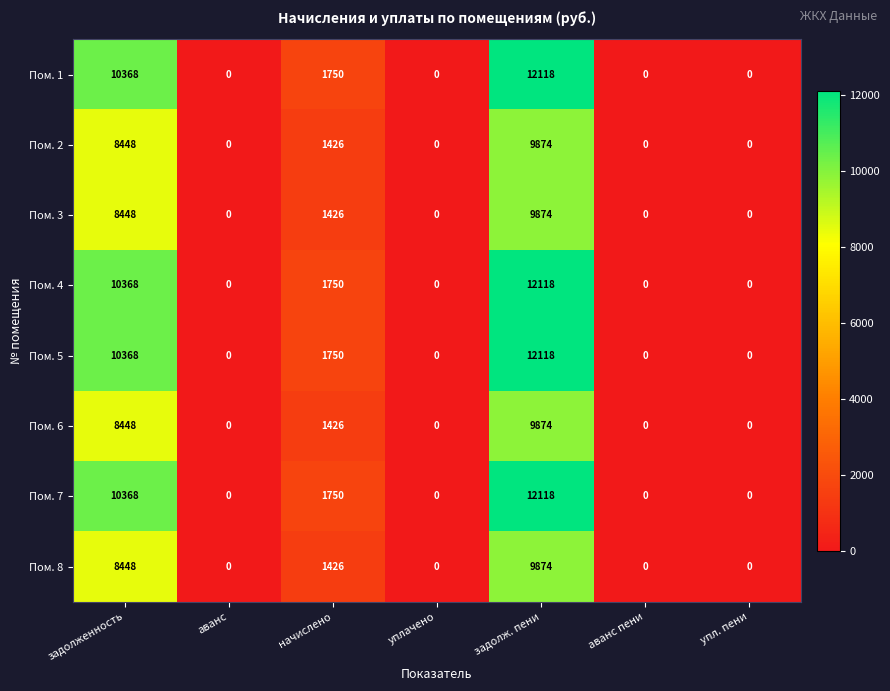

What is the highest value of the Пом. 5 series?

12118